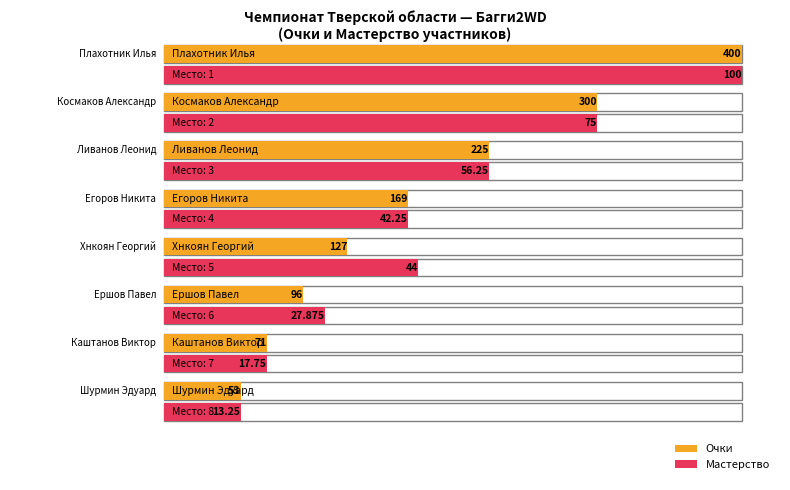

Which has a higher value, Каштанов Виктор or Космаков Александр?

Космаков Александр